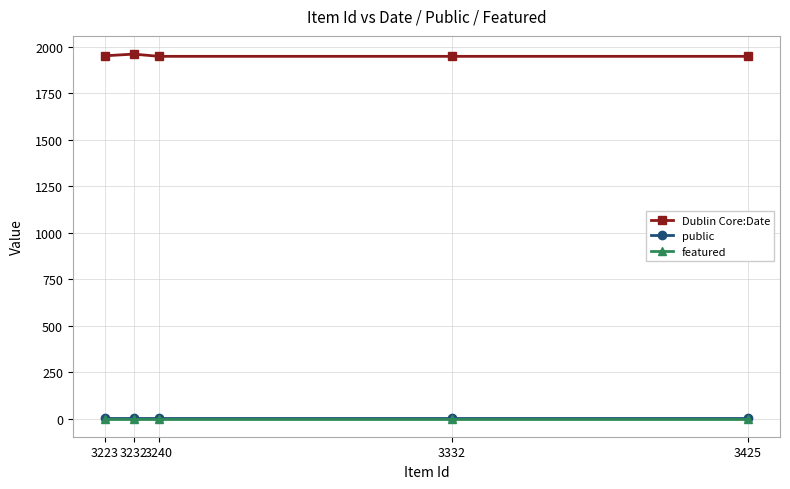

Count the Dublin Core:Date values in the range 1949 to 1952.

4